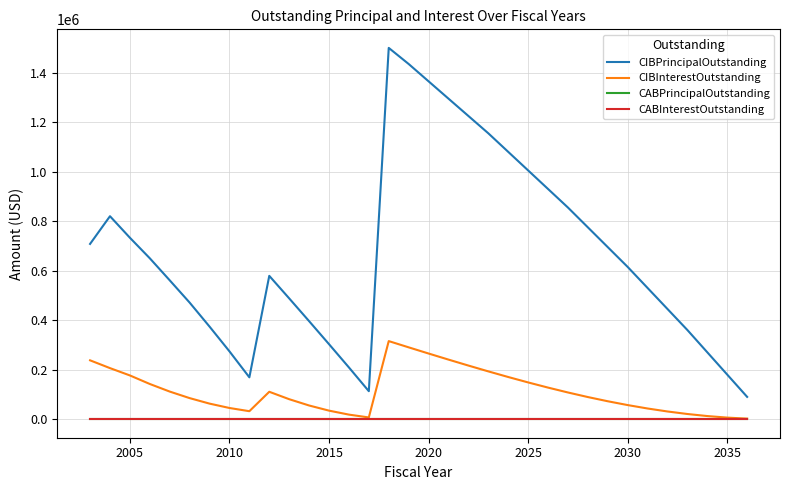

Does the chart have visible grid lines?

Yes